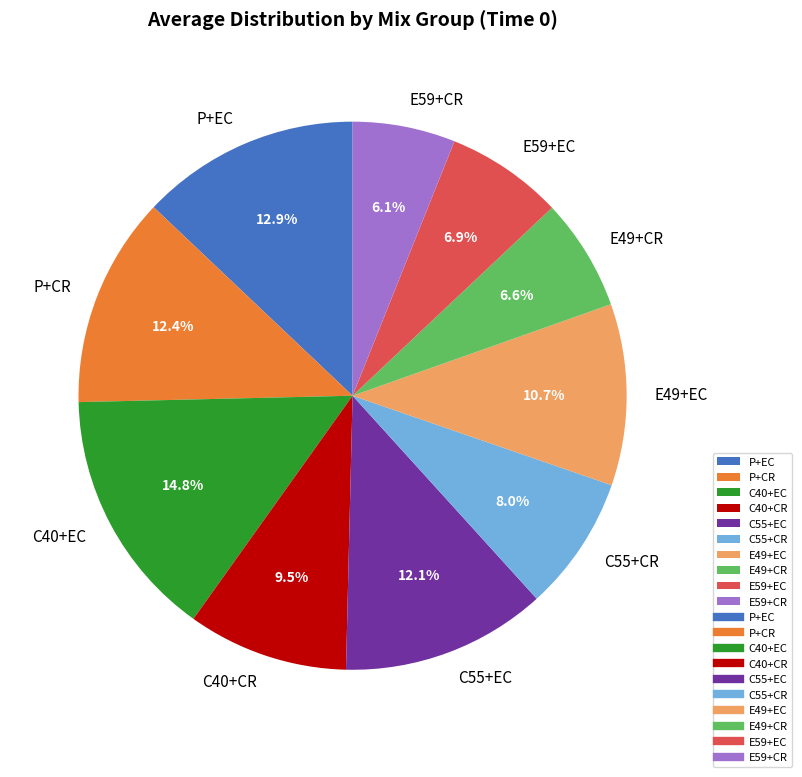

True or false: C55+EC accounts for 21% of the total.

False